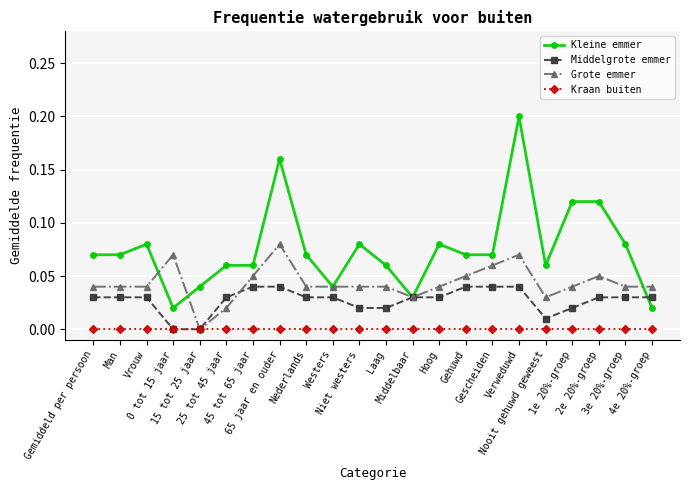

Which series has the largest range (max minus min)?

Kleine emmer